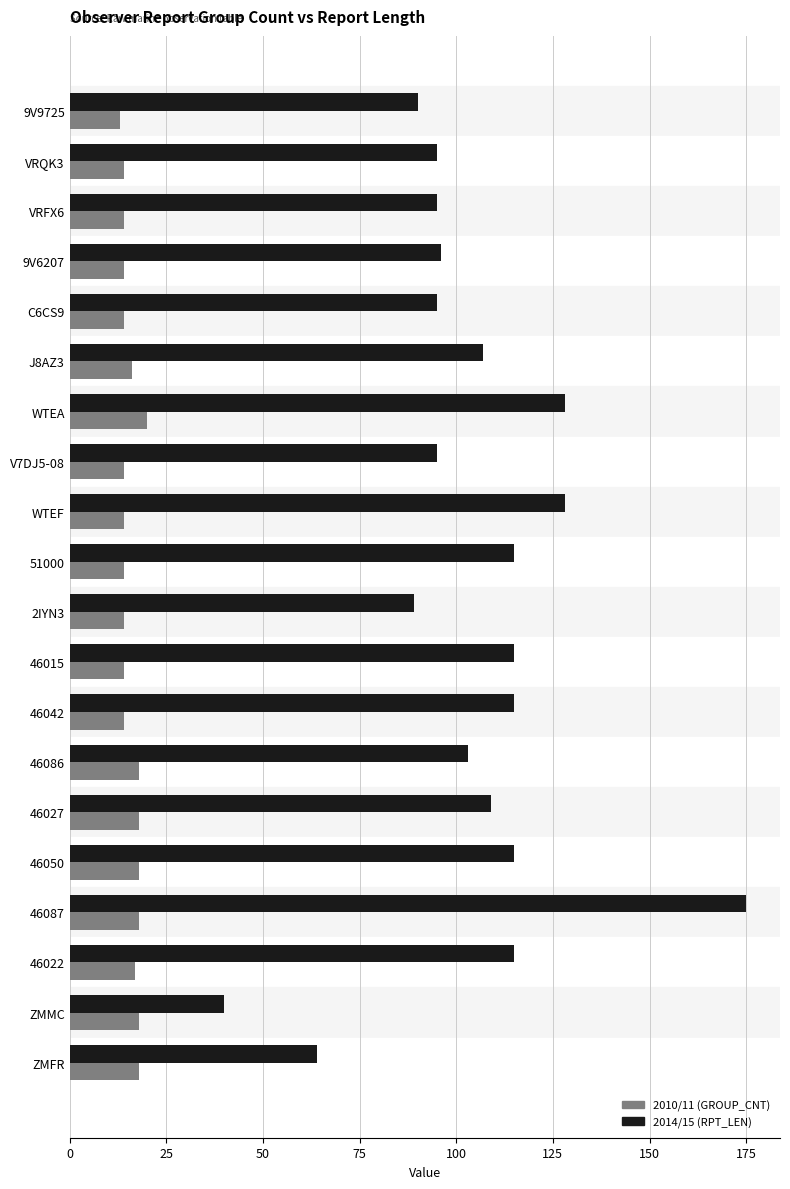

What is the average value of the 2014/15 (RPT_LEN) series?

104